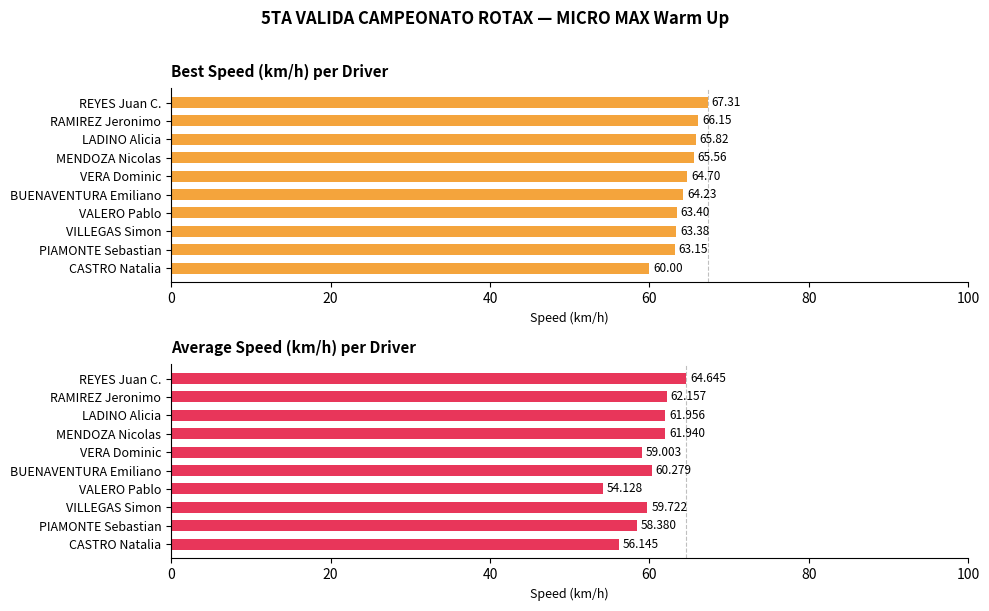

Rank the series by their maximum value, from highest to lowest.

Best Speed, Average Speed